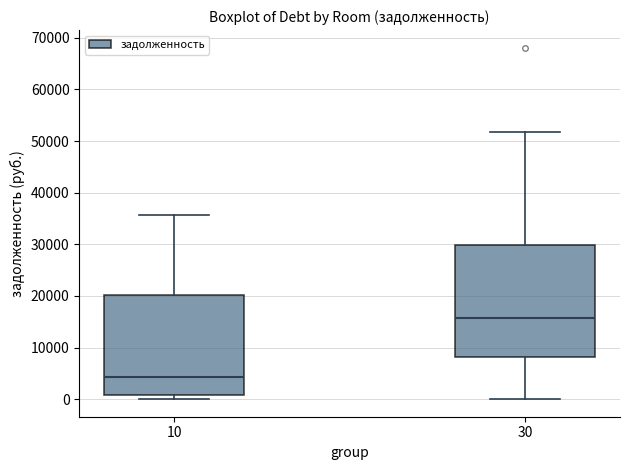

Which box is the tallest, from its lower edge to its upper edge?

30